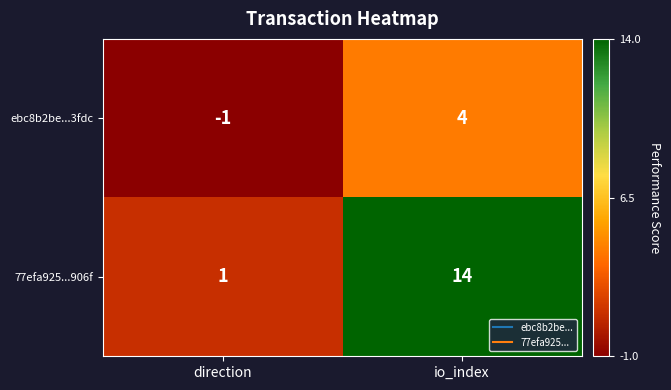

The value of ebc8b2be...3fdc at io_index is 6. True or false?

False